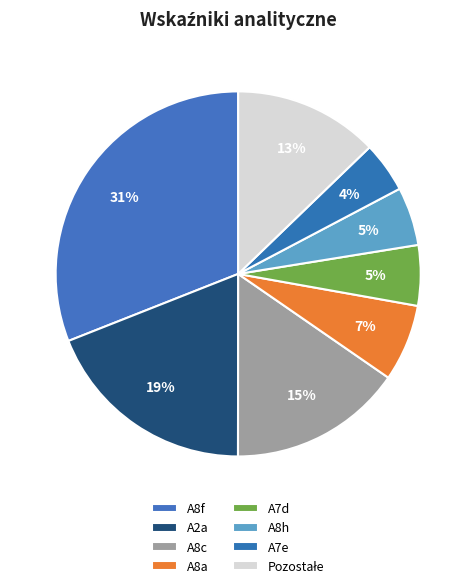

Count the number of slices in the pie.

8